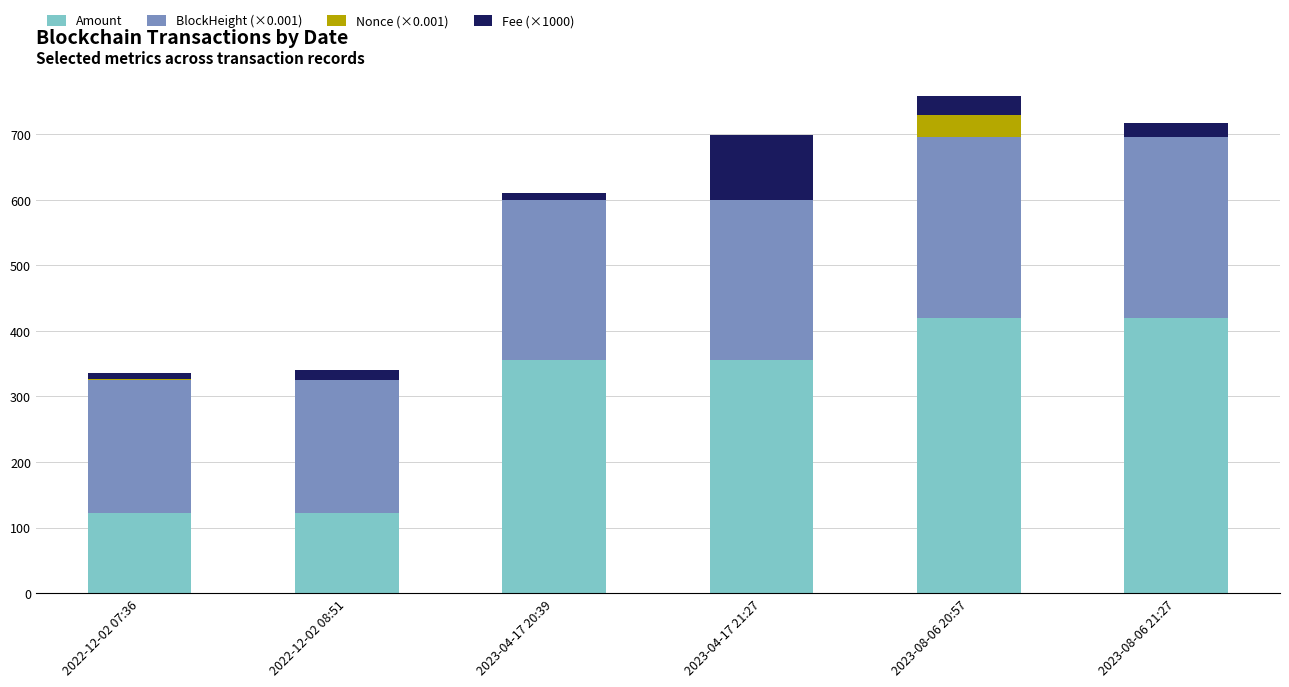

What is the sum of the Amount values at 2023-08-06 20:57 and 2022-12-02 08:51?

541.4